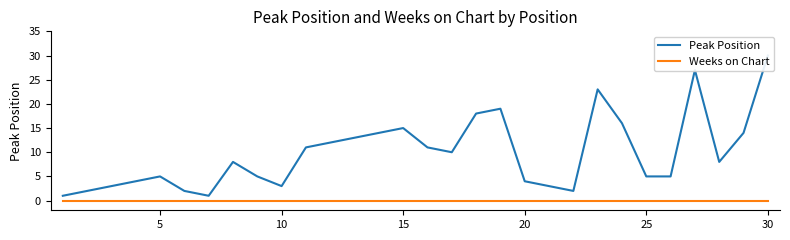

True or false: Peak Position and Weeks on Chart intersect in this chart.

False